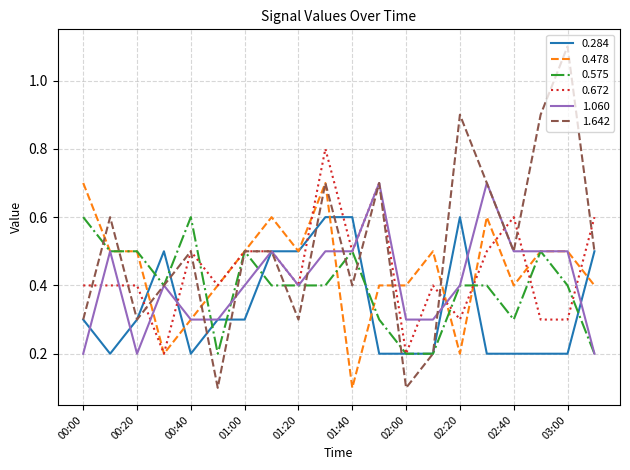

At how many categories does at least one series exceed 1?

1